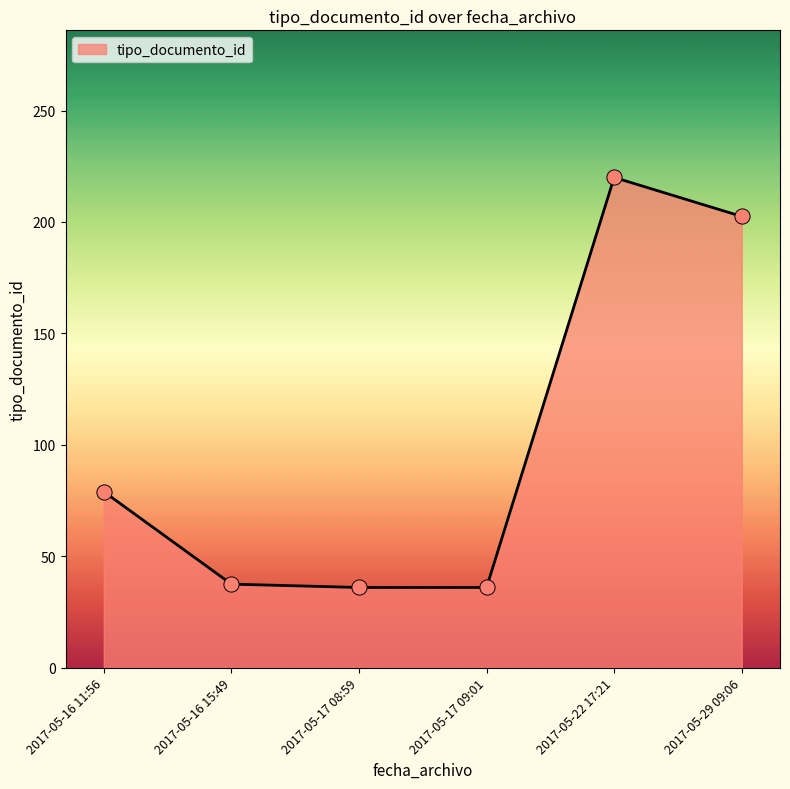

What is the change in value from 2017-05-17 08:59 to 2017-05-22 17:21?

+184.0